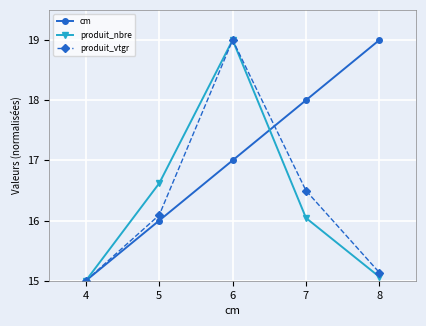

Which category has the highest value in the produit_nbre series?

6